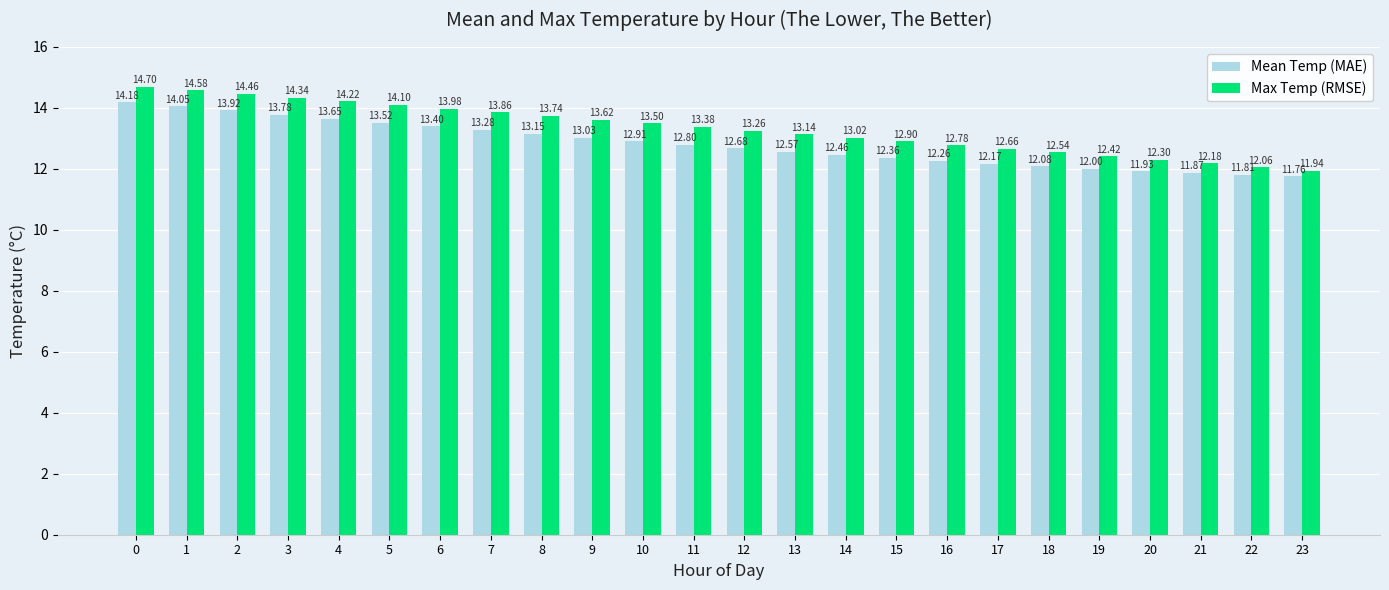

What is the value of the Max Temp (RMSE) bar at the 2nd from the left?

14.6